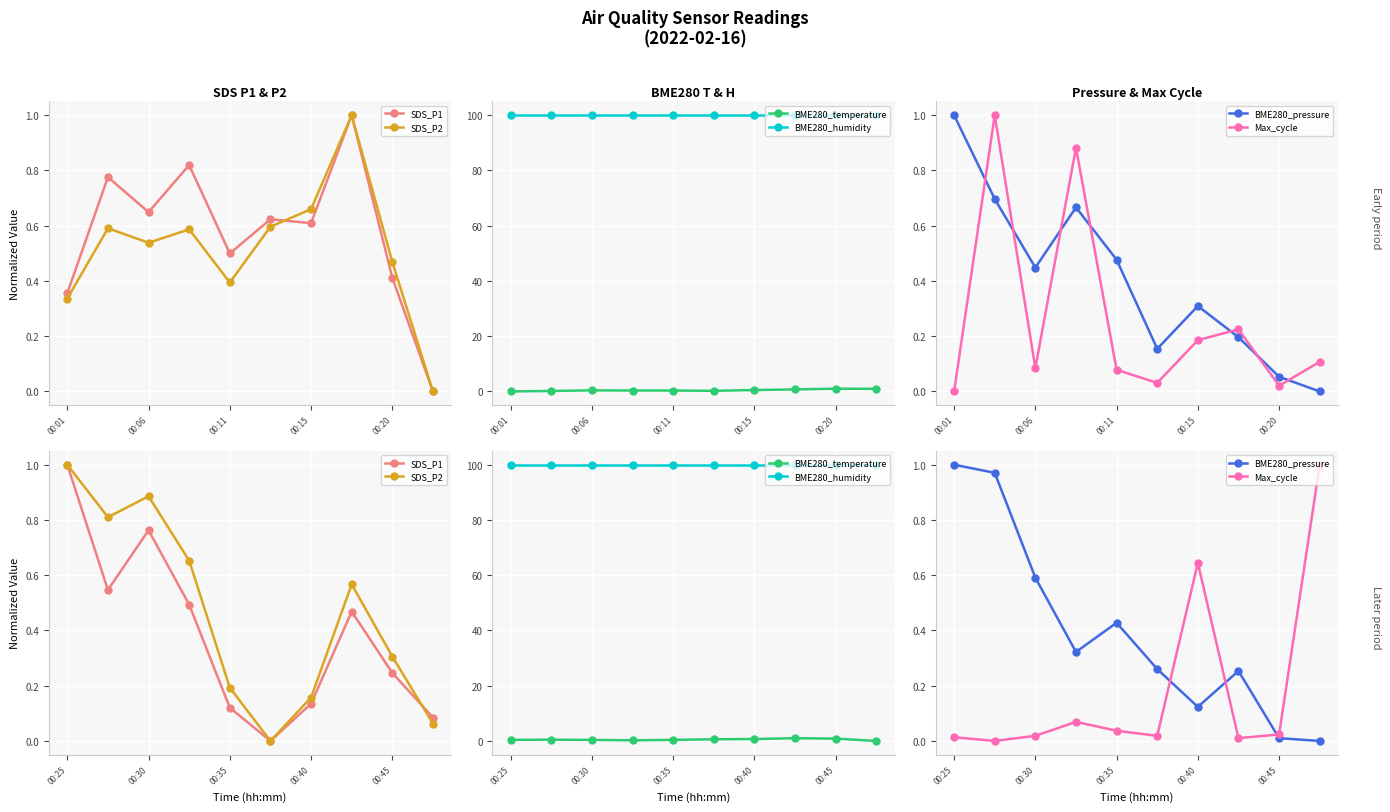

True or false: BME280_humidity has more than 0 points higher than both neighbors.

False